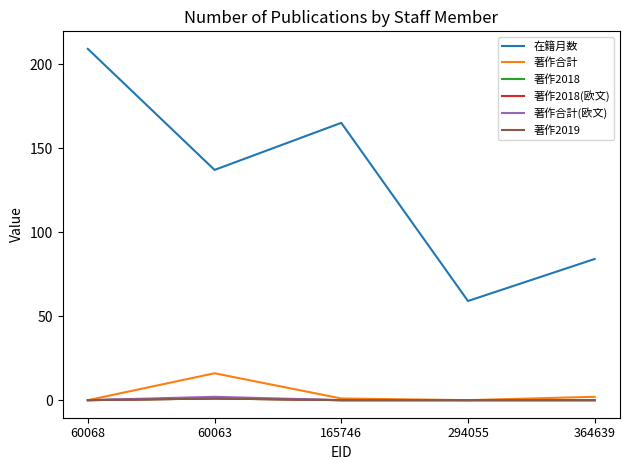

What is the label of the 3rd point from the right?

165746